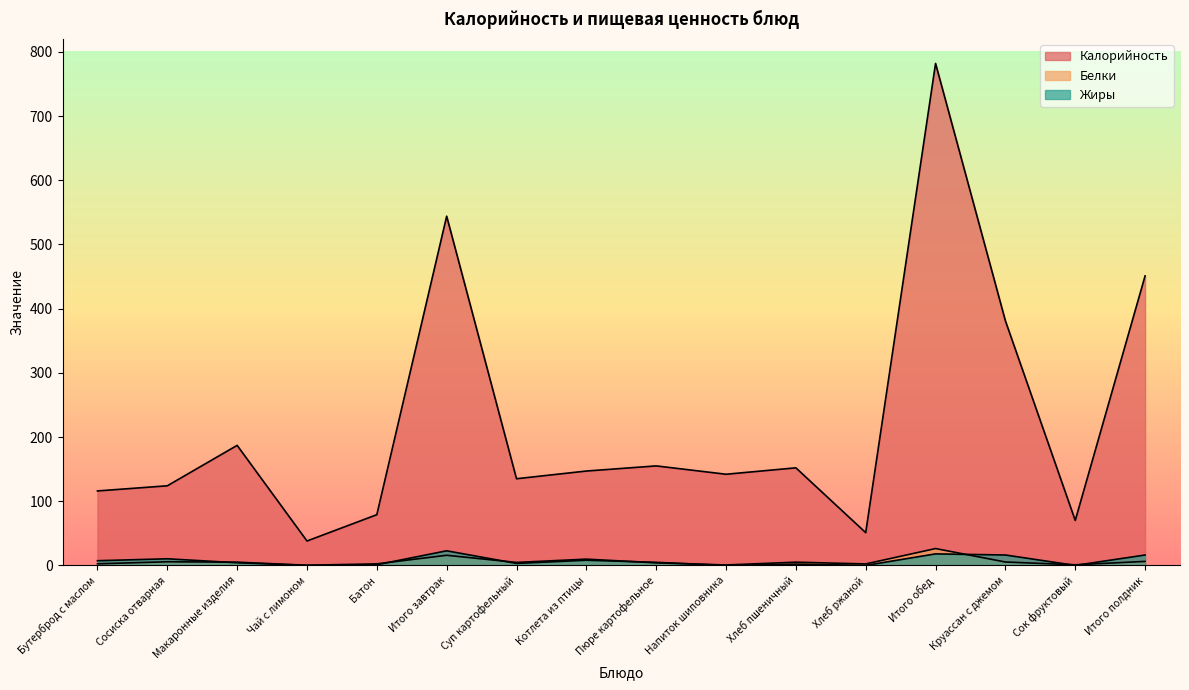

True or false: Калорийность and Белки cross at least once.

False